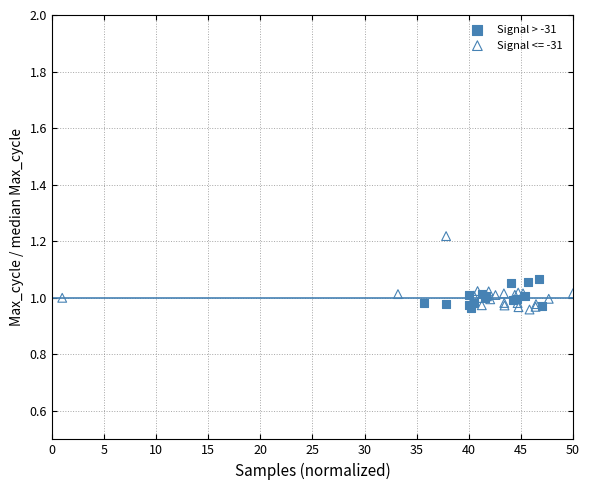

Which series has the widest spread of Y values?

Signal <= -31